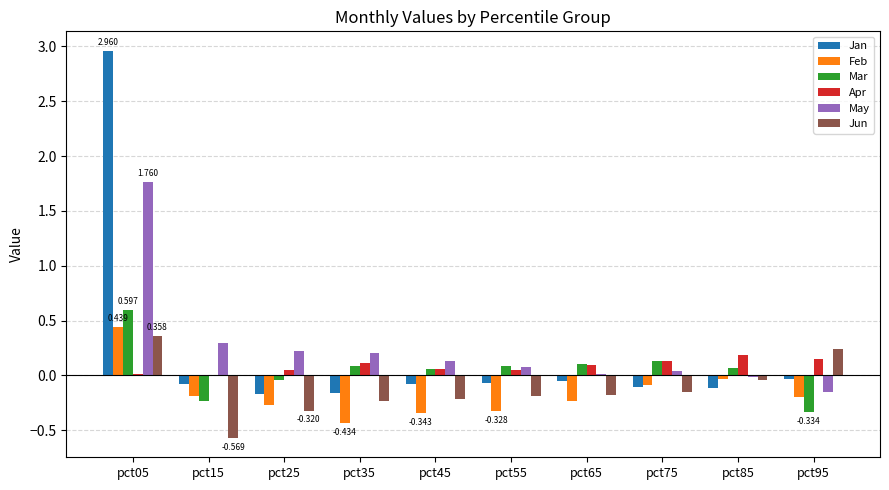

What is the sum of all Feb values?

-1.7